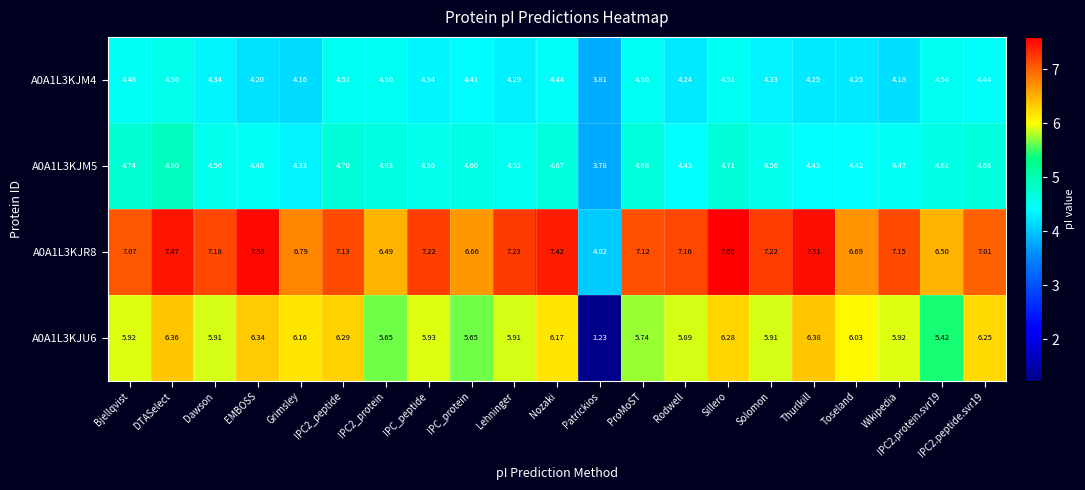

Where is A0A1L3KJR8 nearest to the value 5?

Patrickios